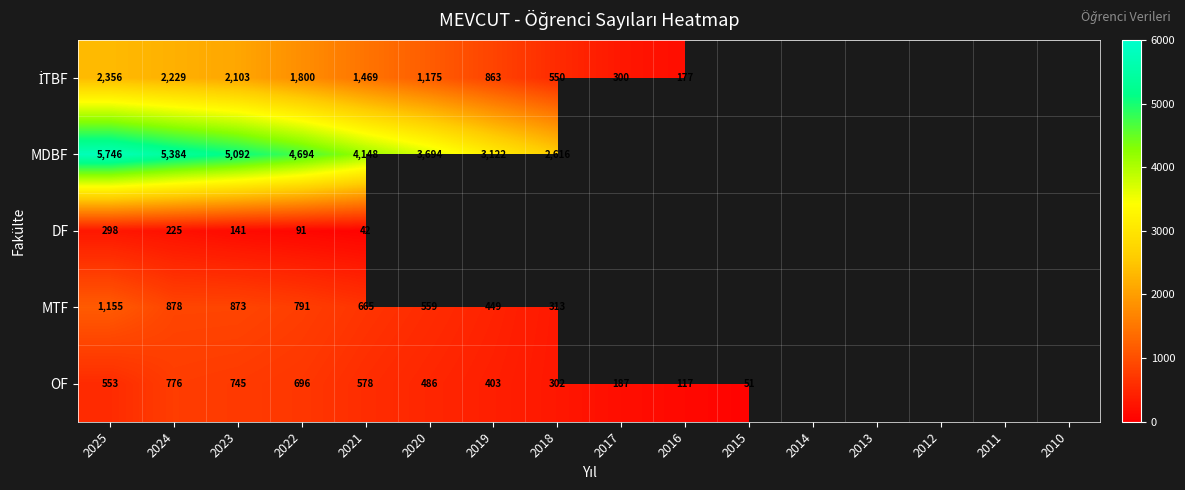

What is the difference between the OF values at 2015 and 2021?

527